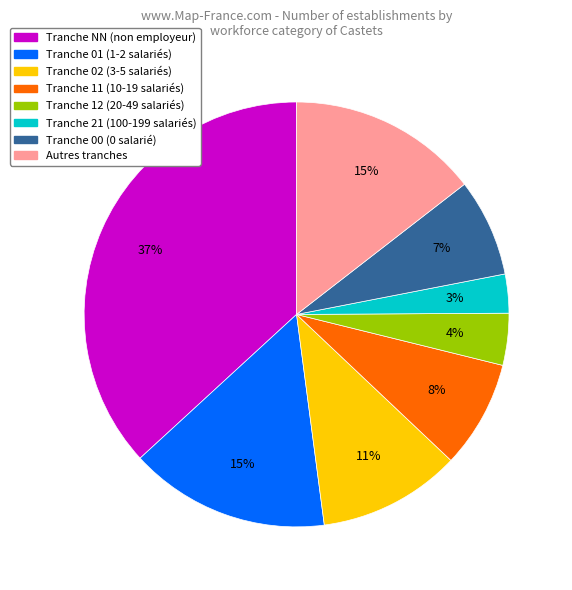

To the nearest percent, what is the difference between the largest and smallest slice percentages?

34%